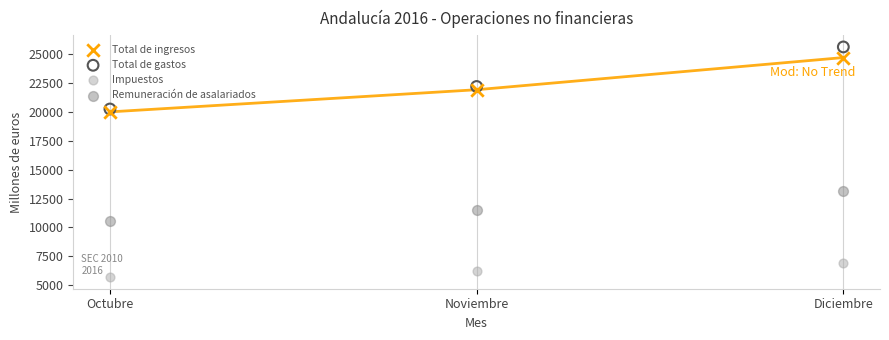

What are all the series names shown in the legend?

Total de ingresos, Total de gastos, Impuestos, Remuneración de asalariados